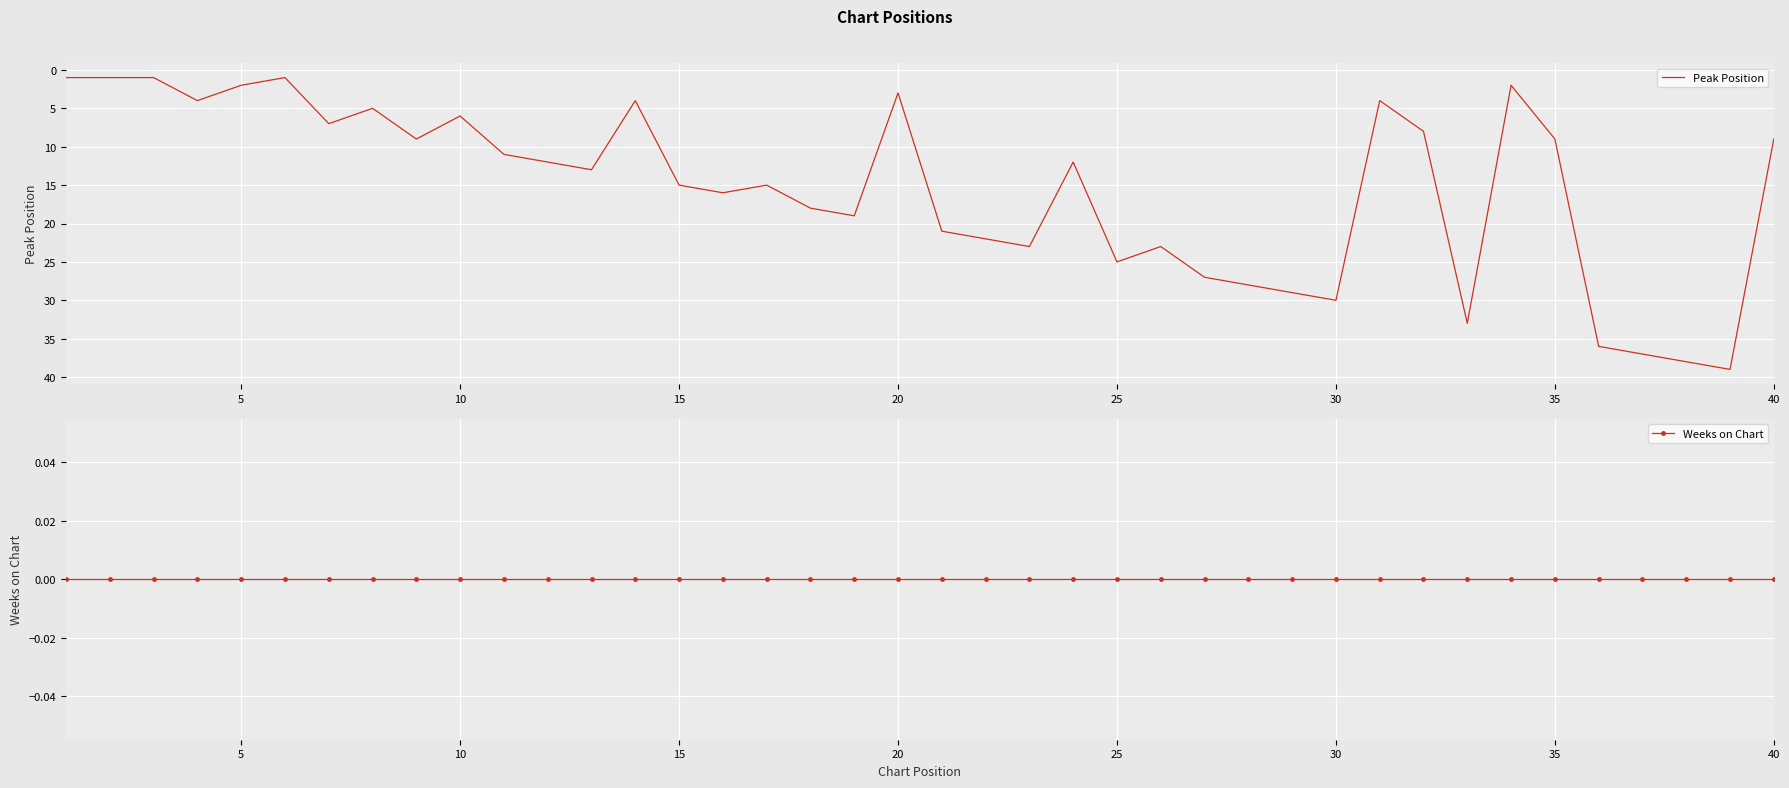

The Peak Position series shows 5 at 20. True or false?

False